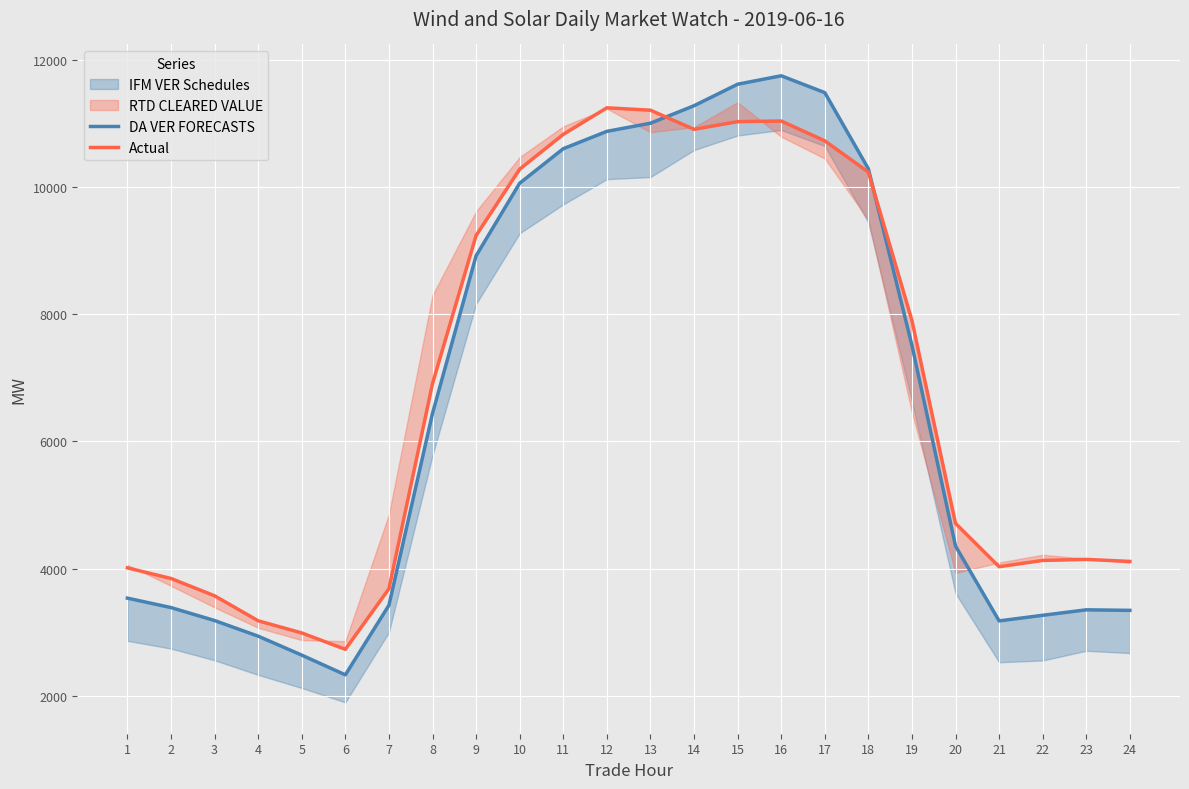

At which label does Actual reach its peak?

12